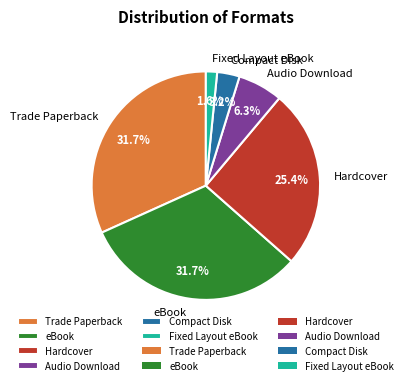

To the nearest percent, what percentage of the pie is Fixed Layout eBook?

2%